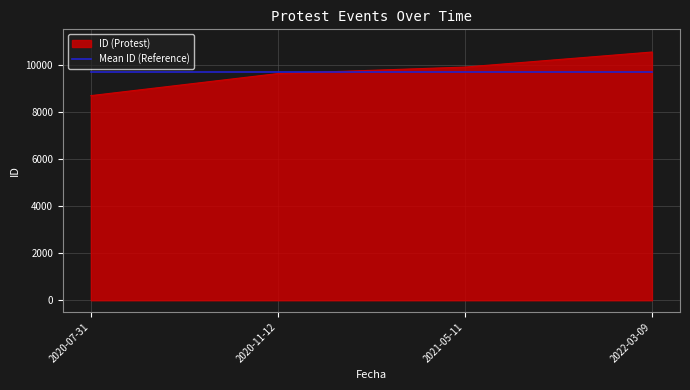

Count the number of data series in this chart.

2